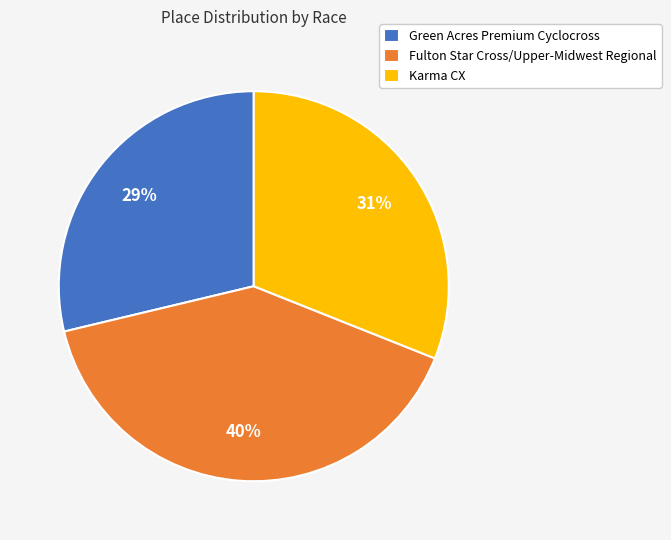

To the nearest percent, what is the difference between the largest and smallest slice percentages?

11%